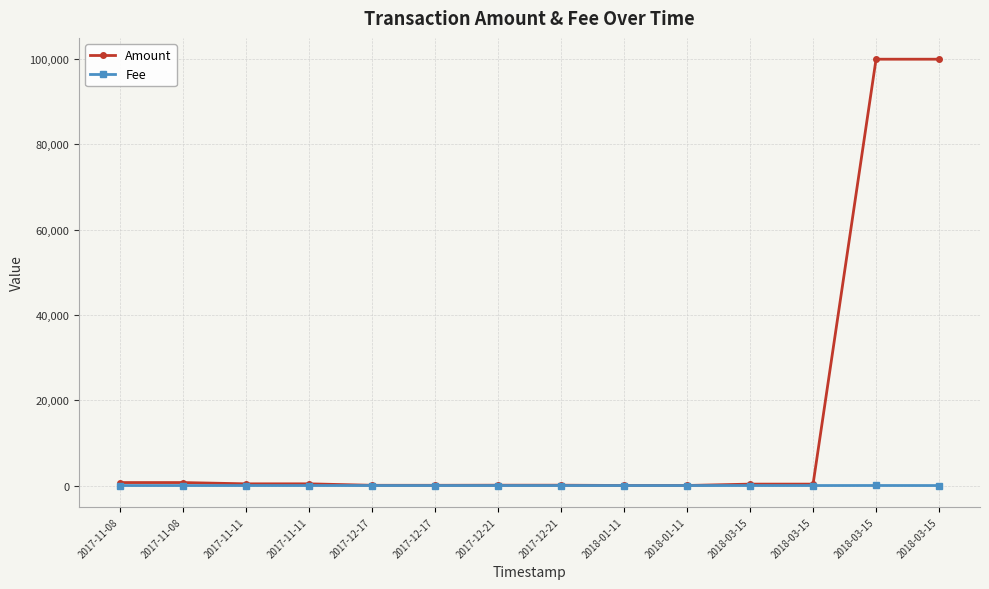

What are all the series names shown in the legend?

Amount, Fee